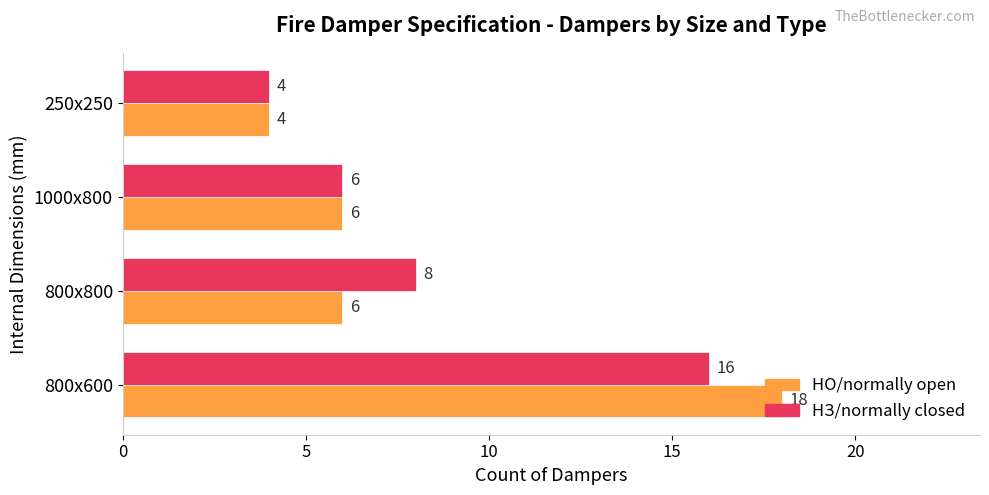

What is the sum of the НО/normally open values at 800x600 and 250x250?

22